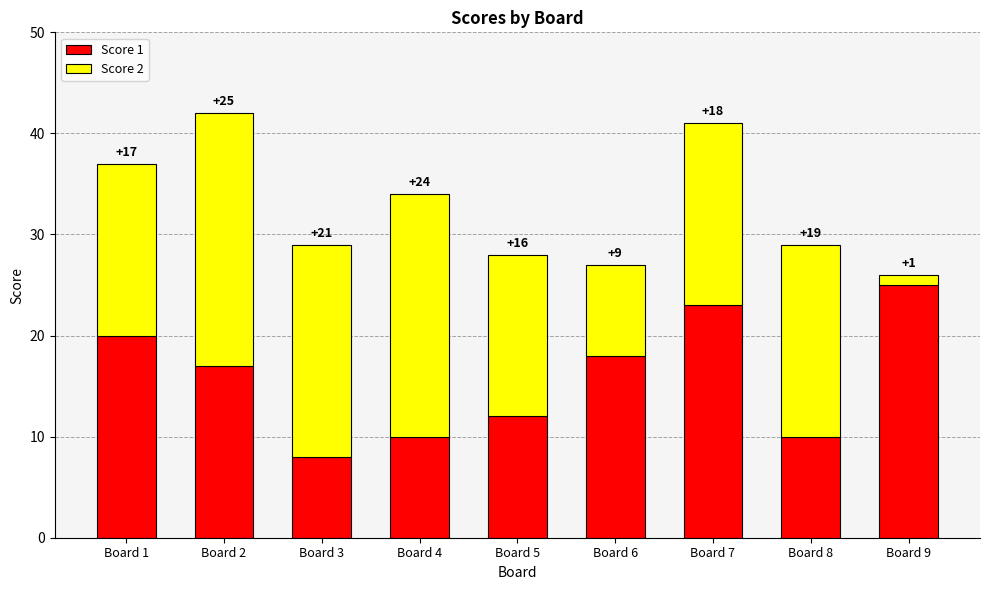

Count the number of categories in the chart.

9